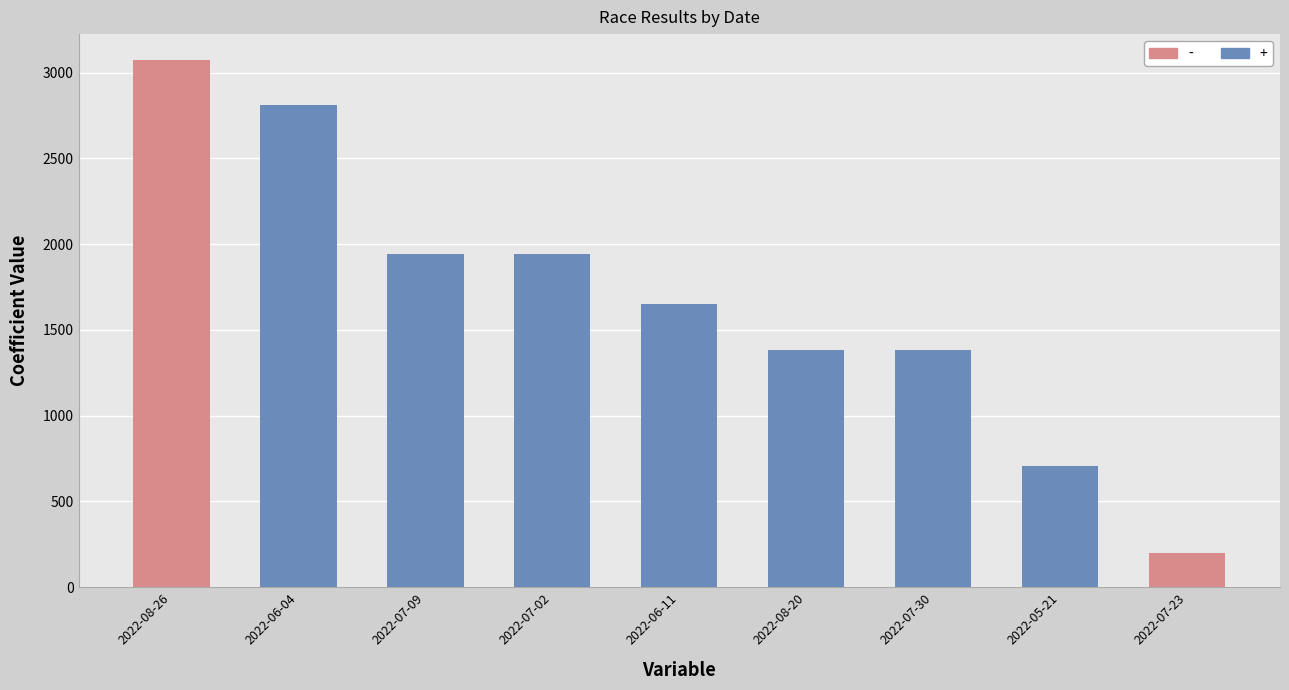

Are the bars grouped side by side (vs. stacked)?

No